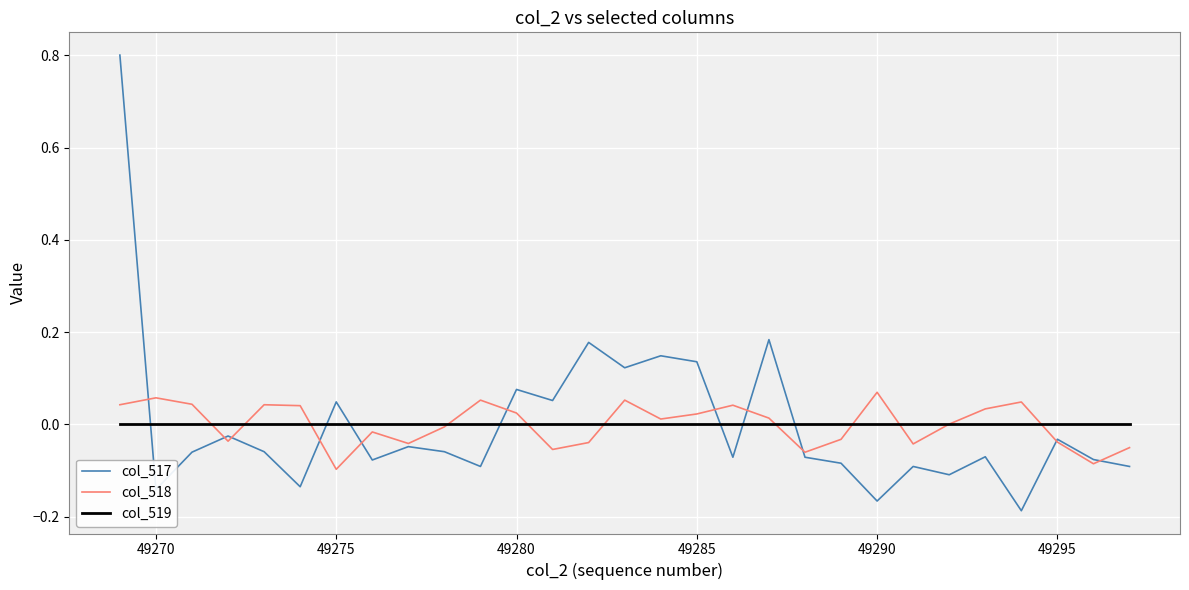

Rank the series by their maximum value, from highest to lowest.

col_517, col_518, col_519